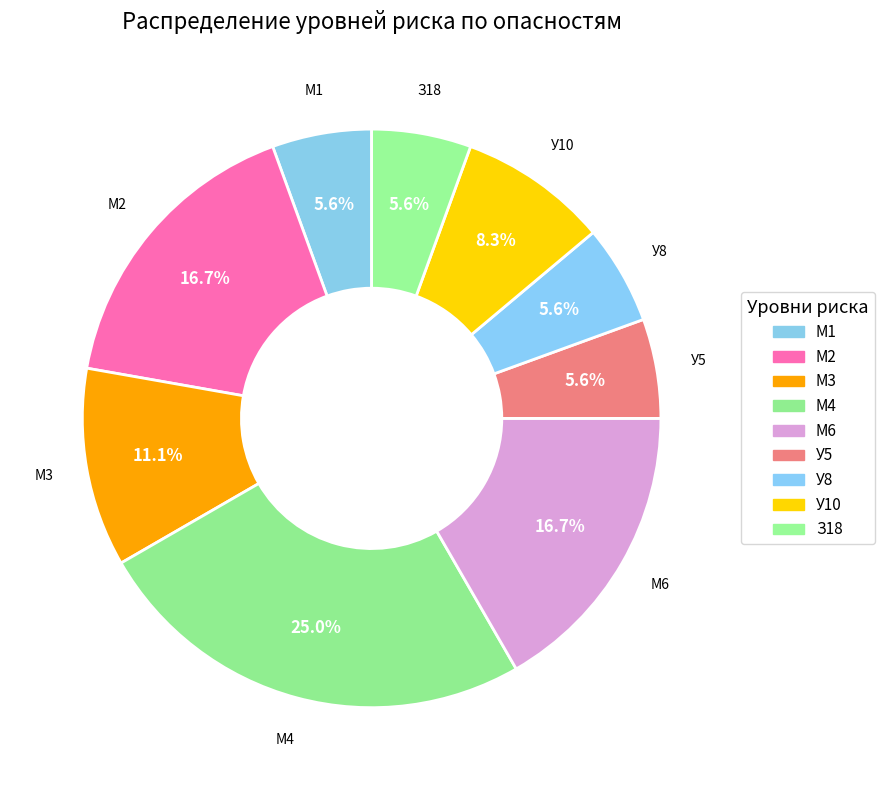

To the nearest percent, what is the combined percentage of З18 and М6?

22%